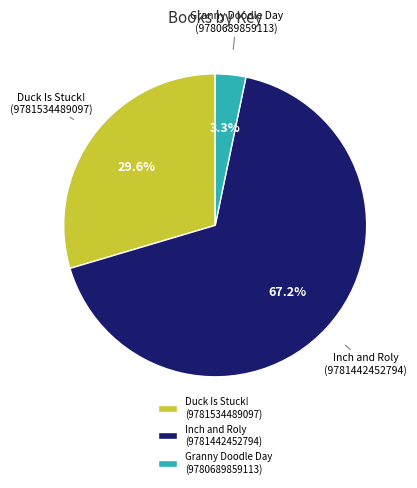

Between Inch and Roly (9781442452794) and Duck Is Stuck! (9781534489097), which is larger?

Inch and Roly (9781442452794)